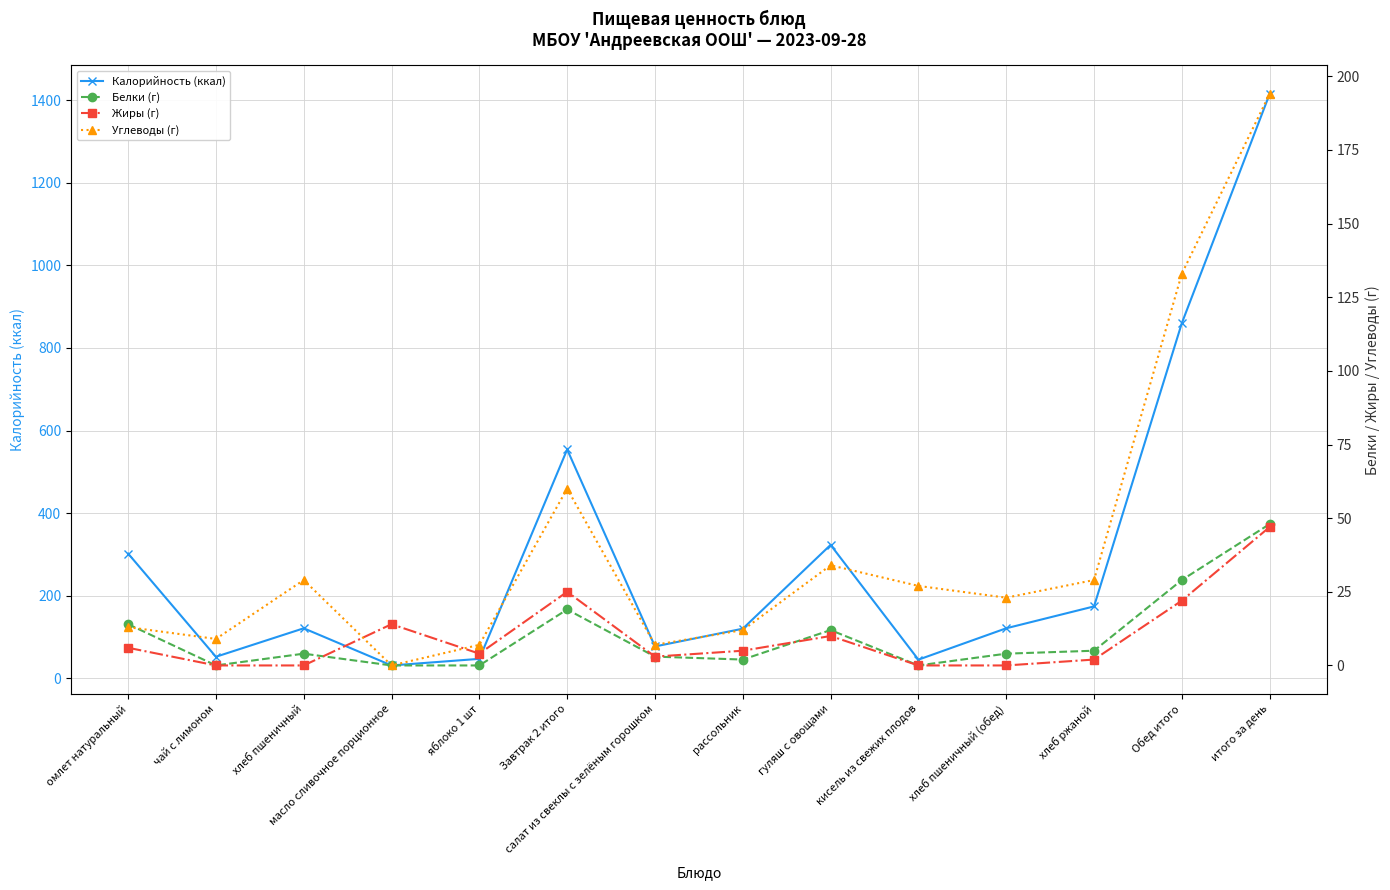

Reading right to left, what are all the values shown in this chart?

Калорийность (ккал): итого за день=1415	Обед итого=860	хлеб ржаной=174	хлеб пшеничный (обед)=121	кисель из свежих плодов=45	гуляш с овощами=323	рассольник=120	салат из свеклы с зелёным горошком=77	Завтрак 2 итого=554	яблоко 1 шт=47	масло сливочное порционное=31	хлеб пшеничный=121	чай с лимоном=52	омлет натуральный=302
Белки (г): итого за день=48	Обед итого=29	хлеб ржаной=5	хлеб пшеничный (обед)=4	кисель из свежих плодов=0	гуляш с овощами=12	рассольник=2	салат из свеклы с зелёным горошком=3	Завтрак 2 итого=19	яблоко 1 шт=0	масло сливочное порционное=0	хлеб пшеничный=4	чай с лимоном=0	омлет натуральный=14
Жиры (г): итого за день=47	Обед итого=22	хлеб ржаной=2	хлеб пшеничный (обед)=0	кисель из свежих плодов=0	гуляш с овощами=10	рассольник=5	салат из свеклы с зелёным горошком=3	Завтрак 2 итого=25	яблоко 1 шт=4	масло сливочное порционное=14	хлеб пшеничный=0	чай с лимоном=0	омлет натуральный=6
Углеводы (г): итого за день=194	Обед итого=133	хлеб ржаной=29	хлеб пшеничный (обед)=23	кисель из свежих плодов=27	гуляш с овощами=34	рассольник=12	салат из свеклы с зелёным горошком=7	Завтрак 2 итого=60	яблоко 1 шт=7	масло сливочное порционное=0	хлеб пшеничный=29	чай с лимоном=9	омлет натуральный=13